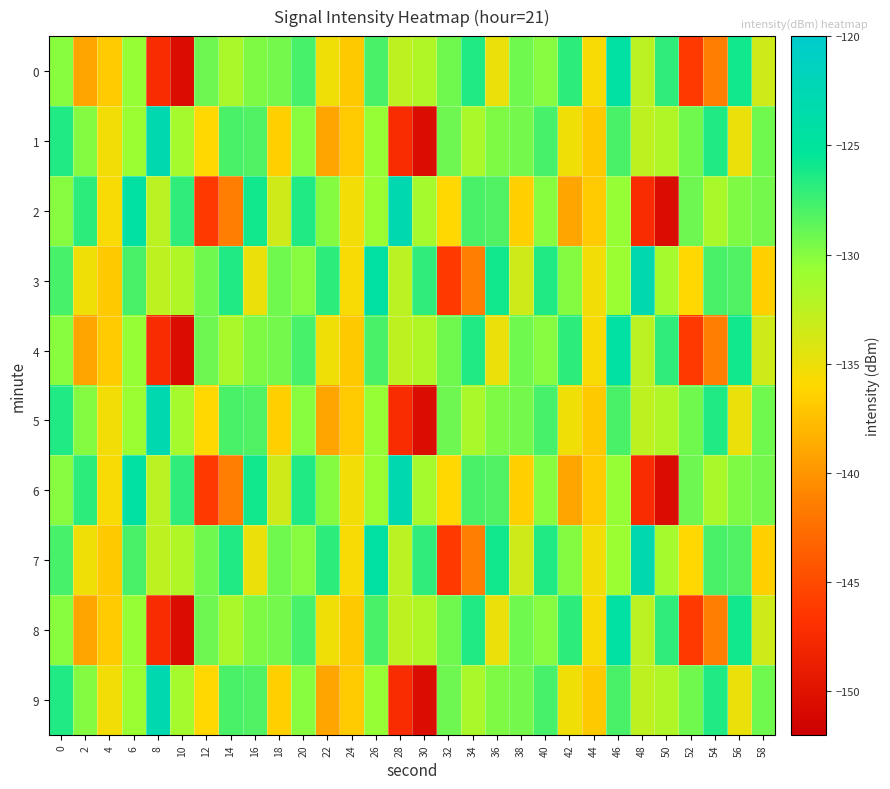

At which category does the chart reach its minimum across all series?

10